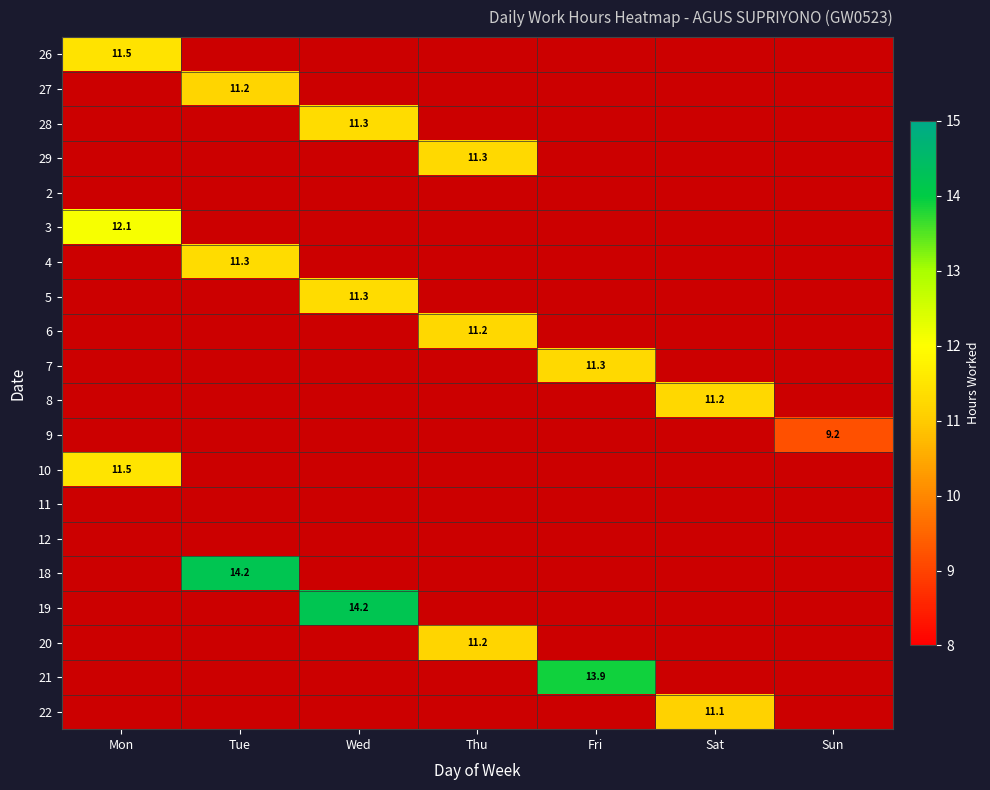

Between Mon and Wed, which is larger?

Wed